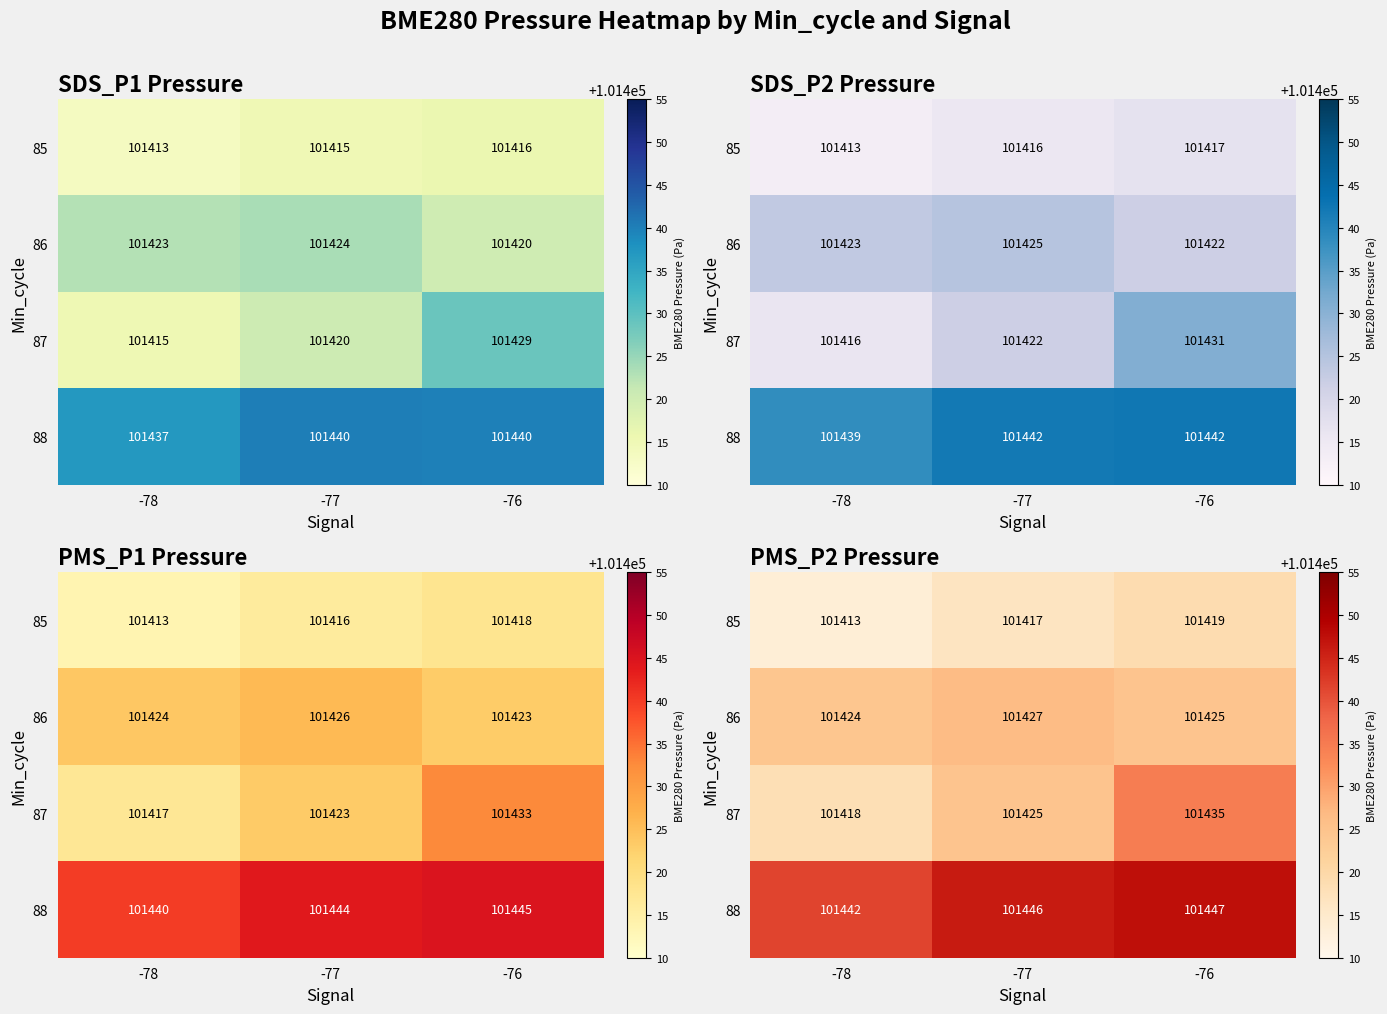

Is the value of 87 at -76 greater than the value of 86 at -78?

Yes